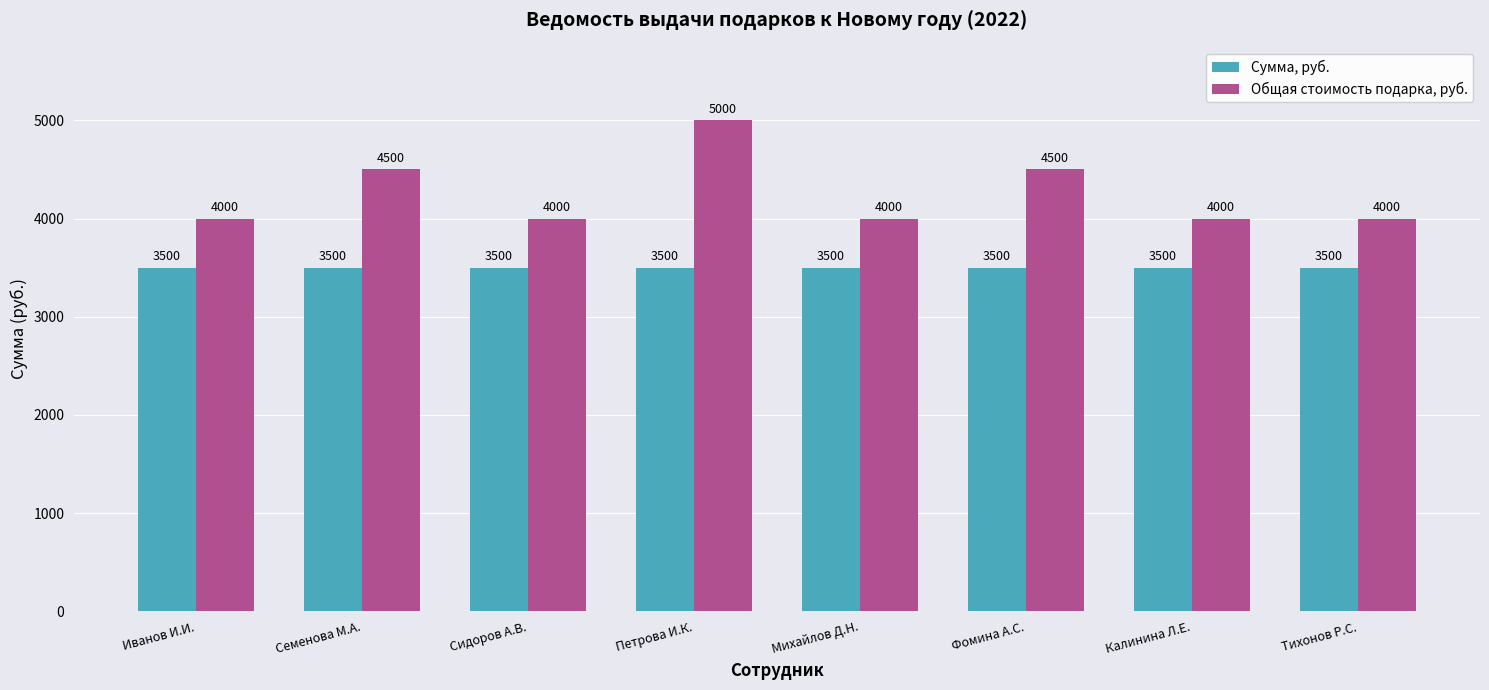

Count the Общая стоимость подарка, руб. values in the range 4000 to 4500.

7